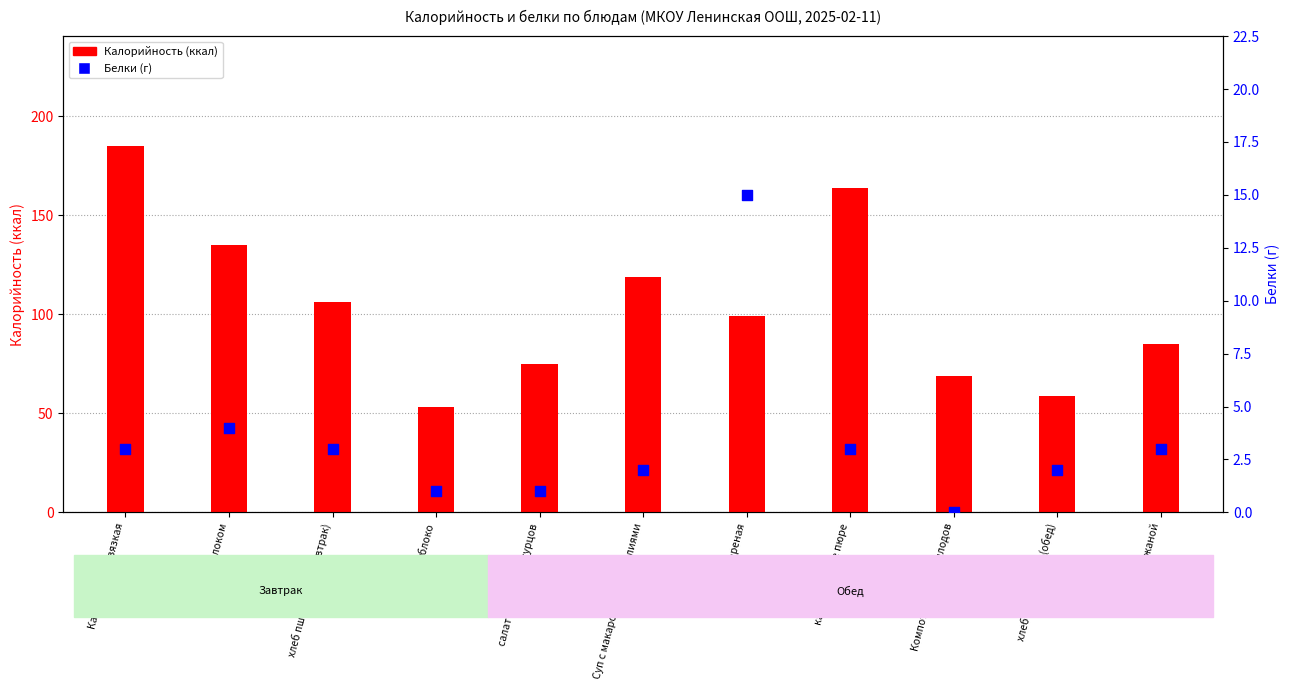

What is the total value across all series at Каша рисовая вязкая?

188